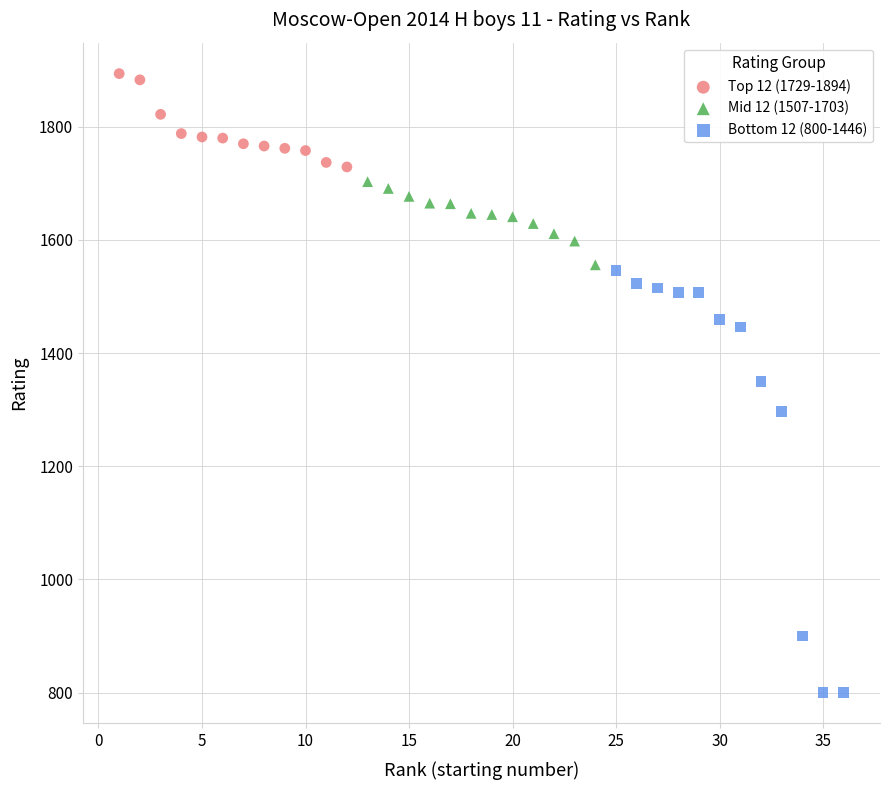

Which series has the largest Y range (max minus min)?

Bottom 12 (800-1446)